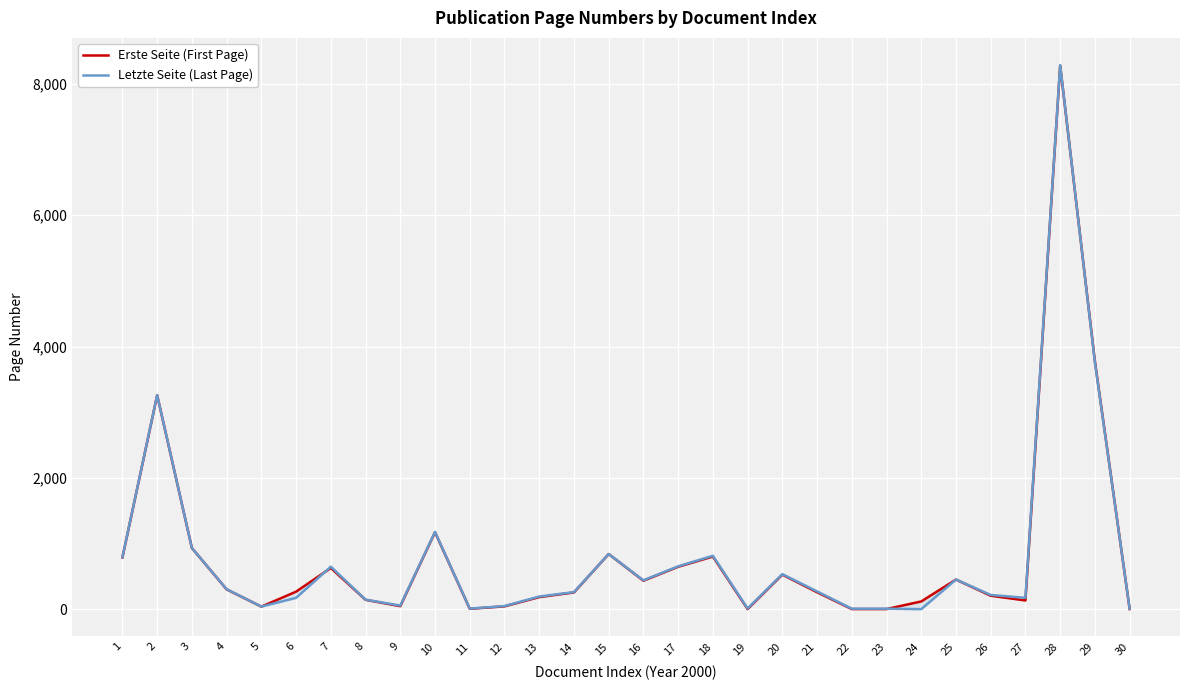

Which series ends up on top after the final intersection of Letzte Seite (Last Page) and Erste Seite (First Page)?

Letzte Seite (Last Page)